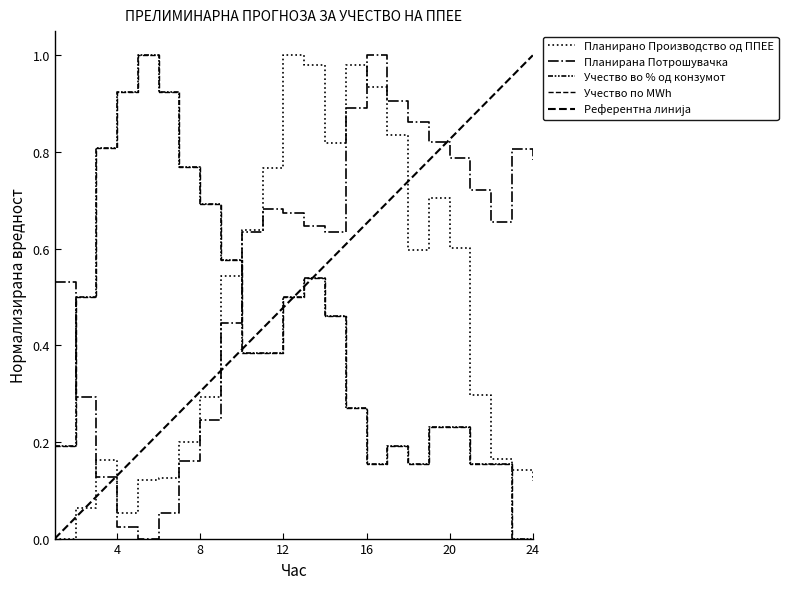

What are all the series names shown in the legend?

Планирано Производство од ППЕЕ, Планирана Потрошувачка, Учество во % од конзумот, Учество по MWh